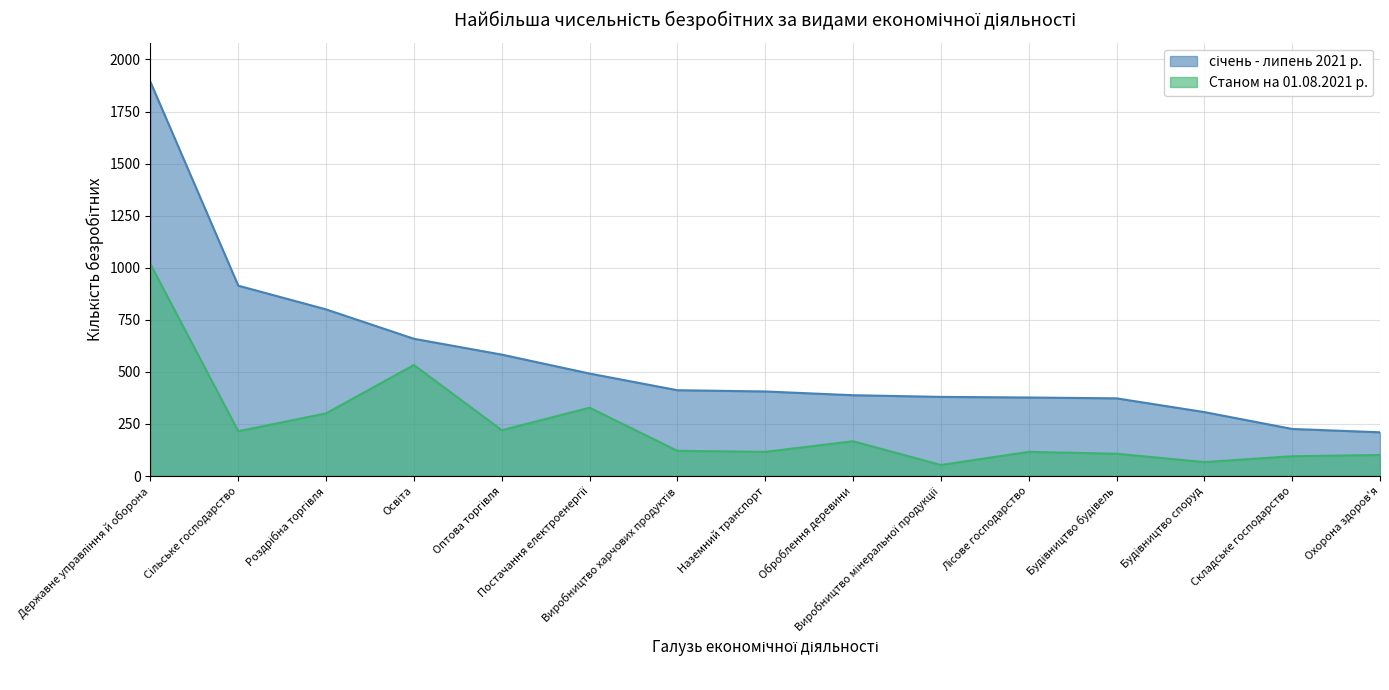

Between Освіта and Лісове господарство, which series saw the biggest shift?

Станом на 01.08.2021 р.